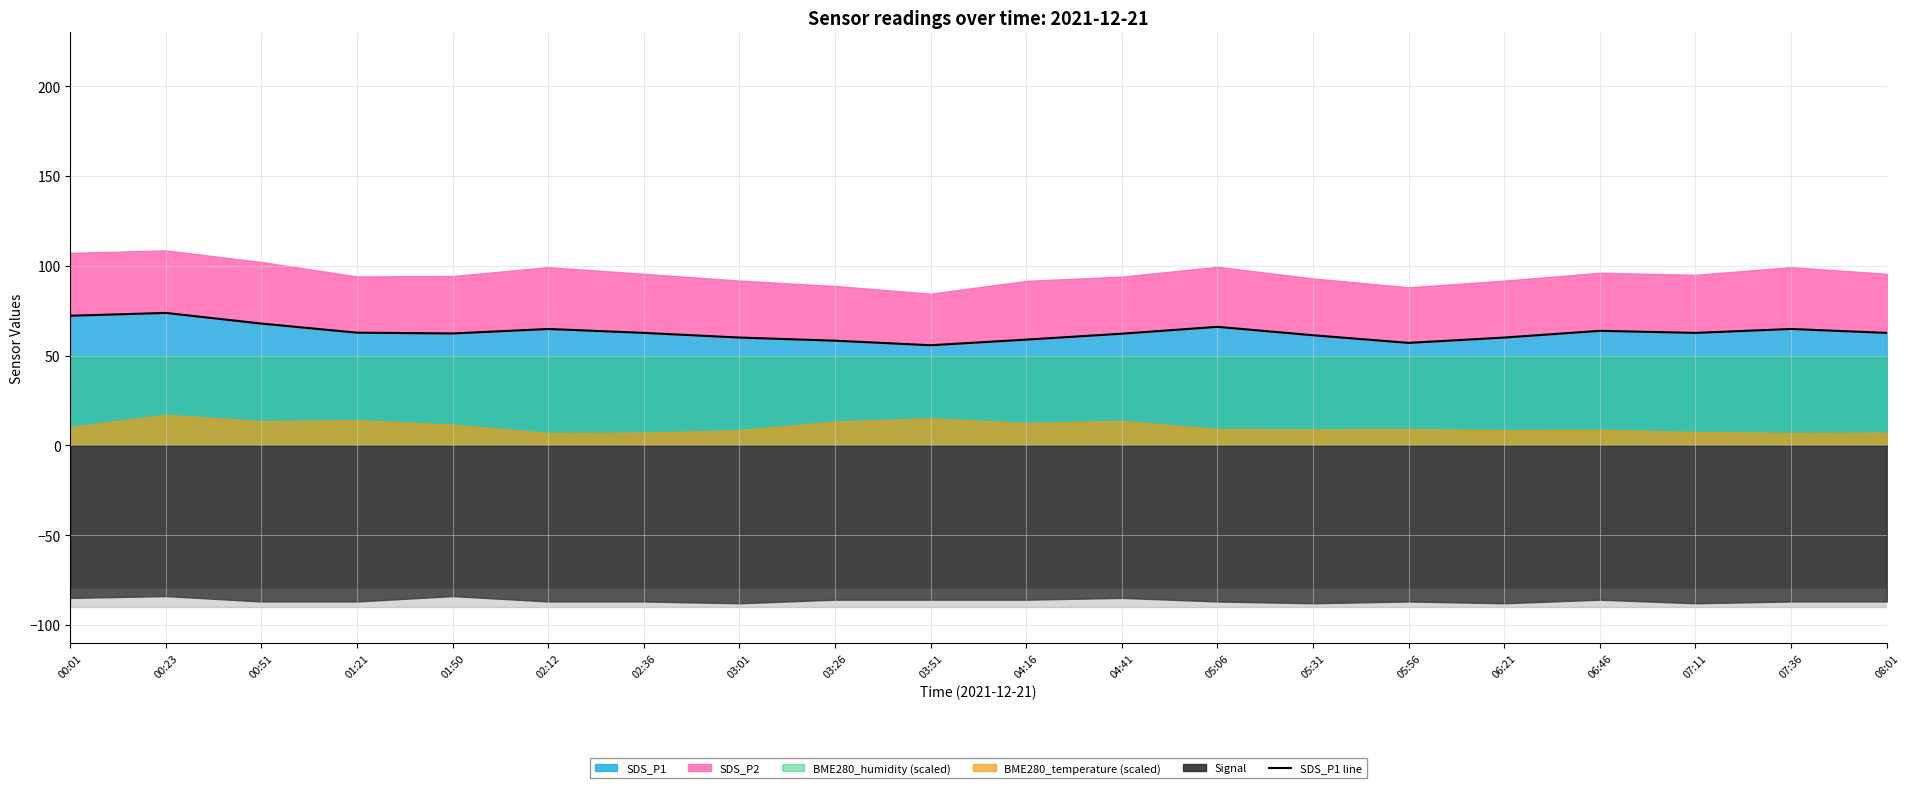

At which category does the data reach its first local peak?

00:23